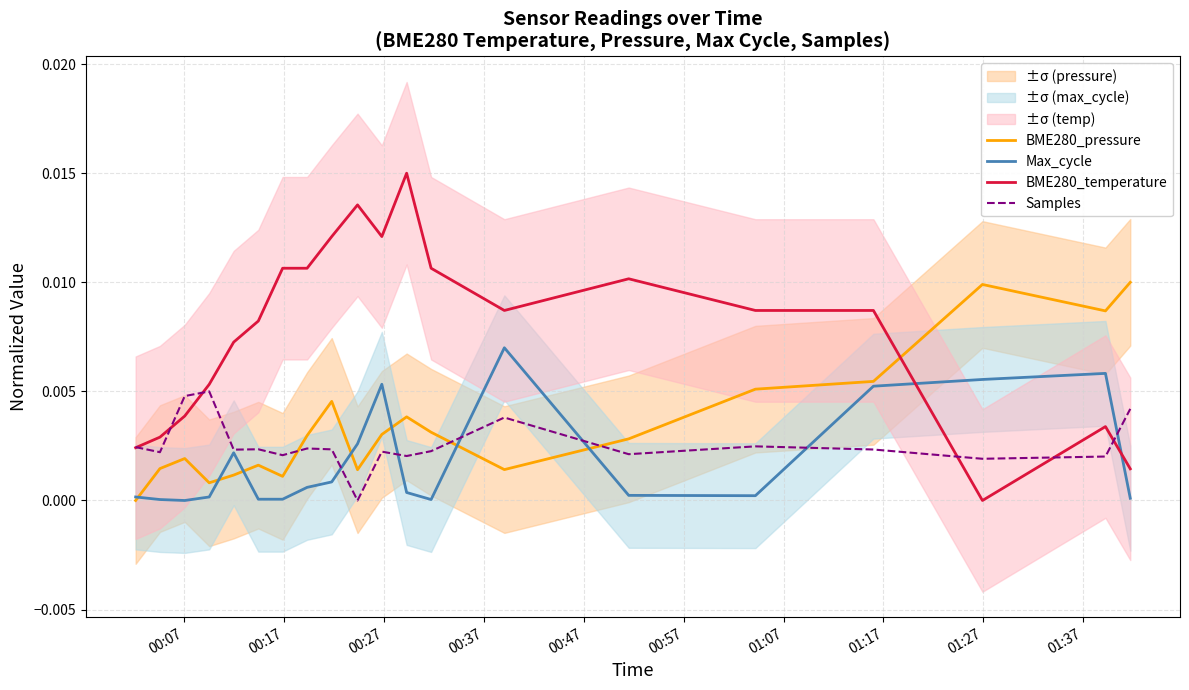

How many positive values does the BME280_pressure series have?

19